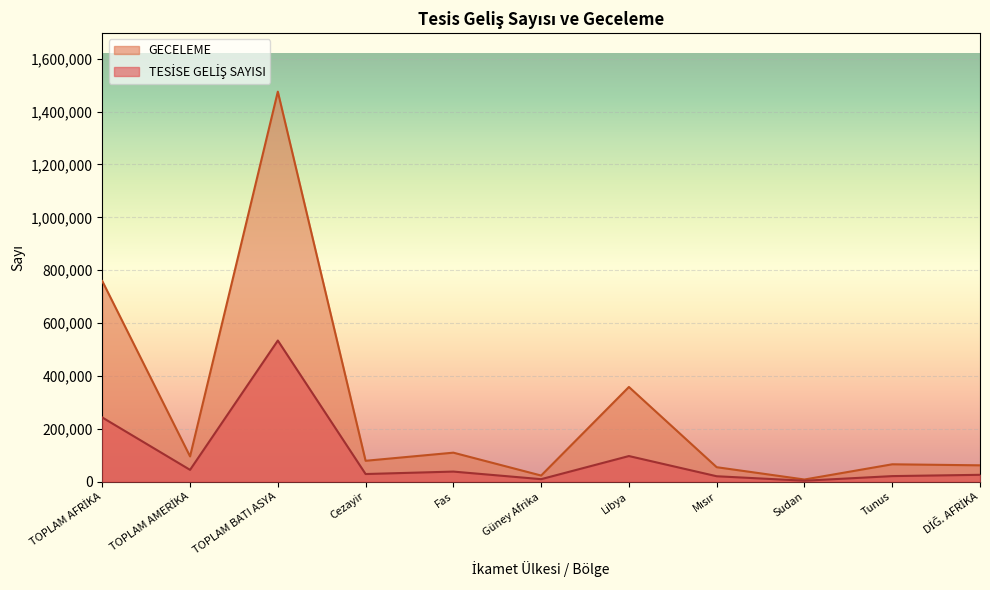

What is the value of the TESİSE GELİŞ SAYISI point at the 6th from the left?

9242